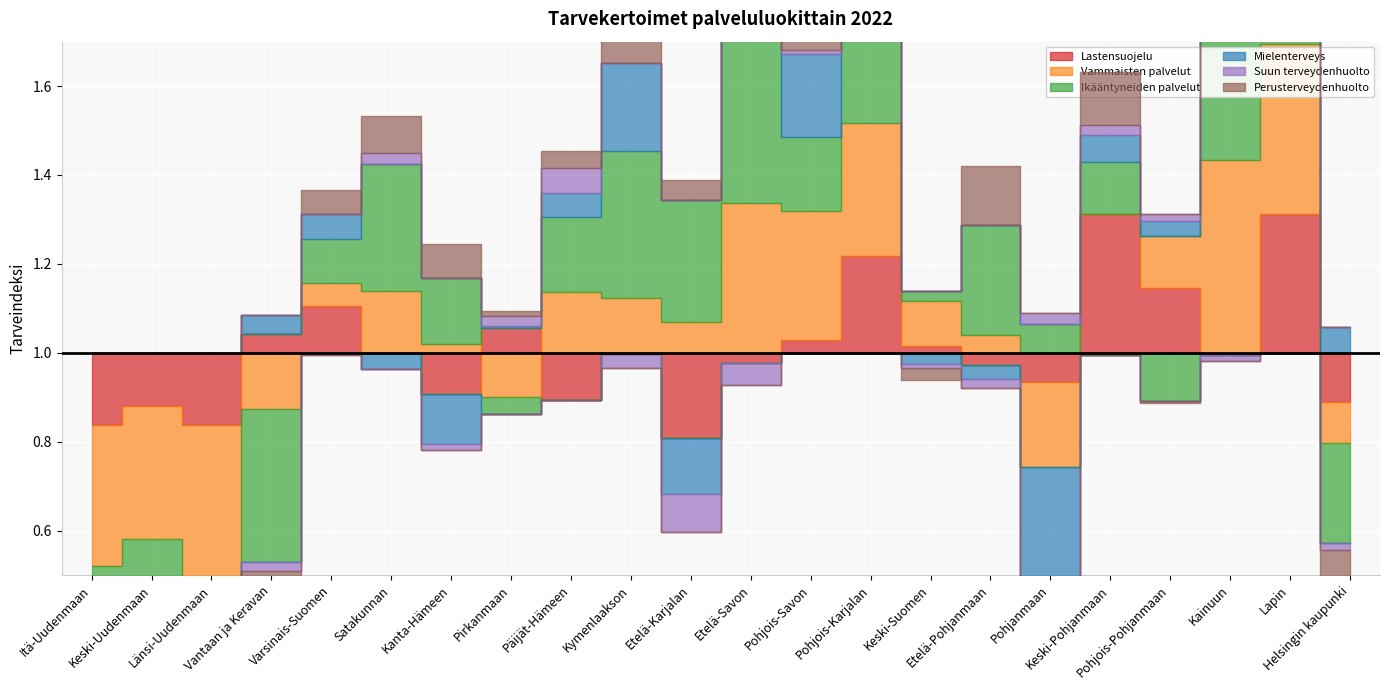

Where does the Vammaisten palvelut series first go above 1?

Varsinais-Suomen